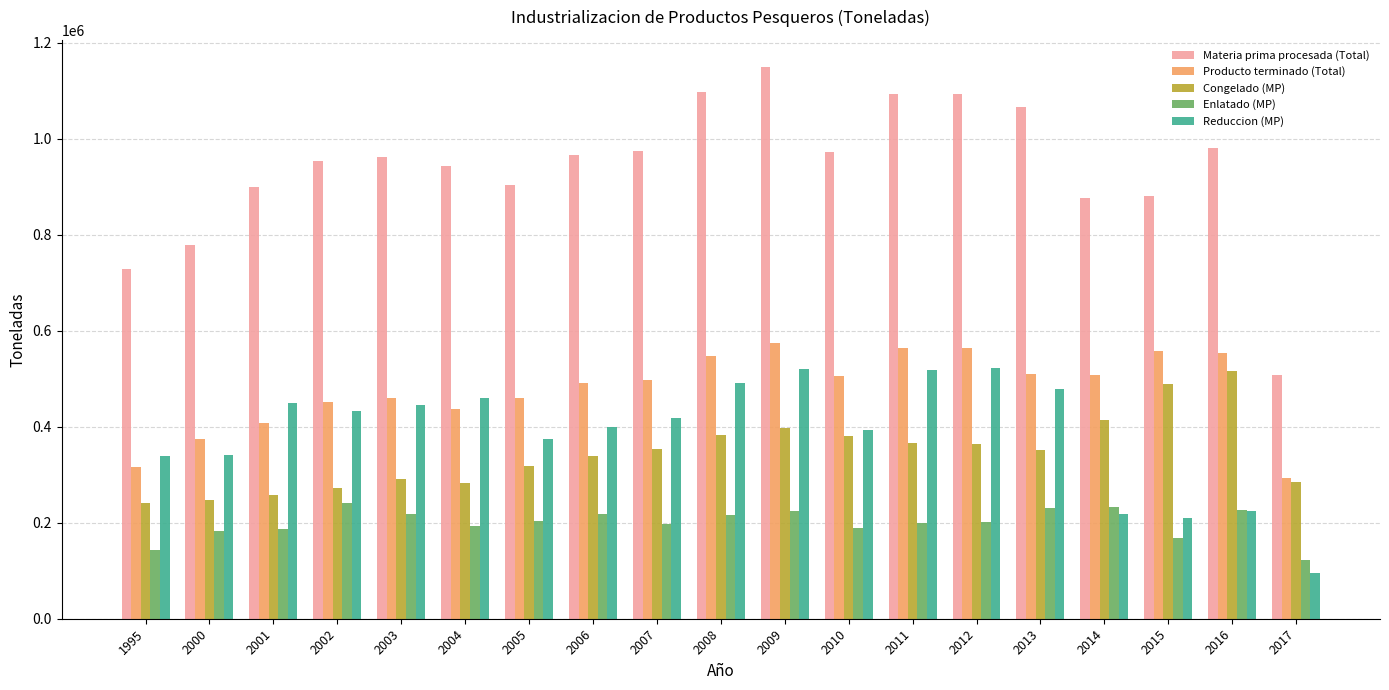

Which series has the largest range (max minus min)?

Materia prima procesada (Total)